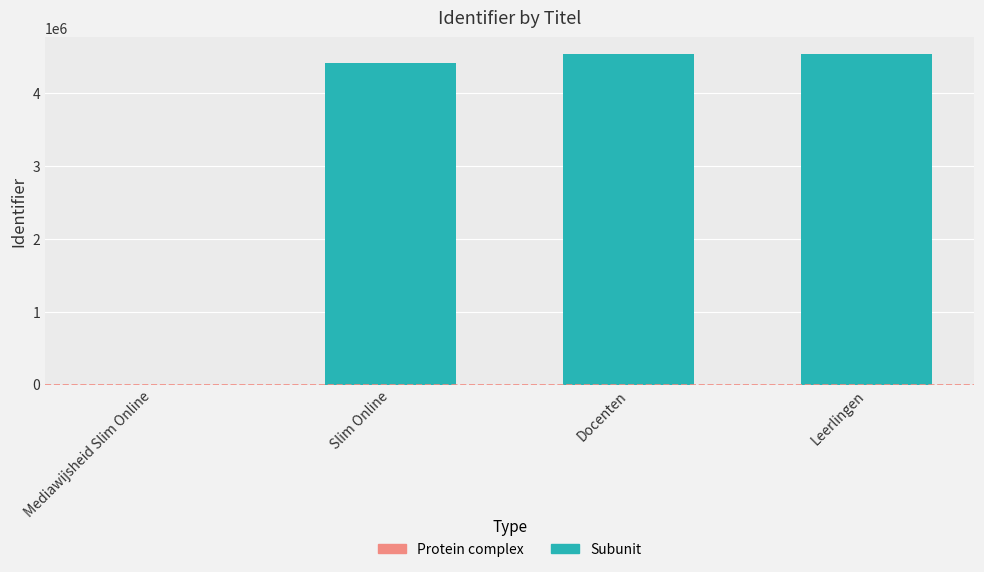

What is the sum of all values?

13478581